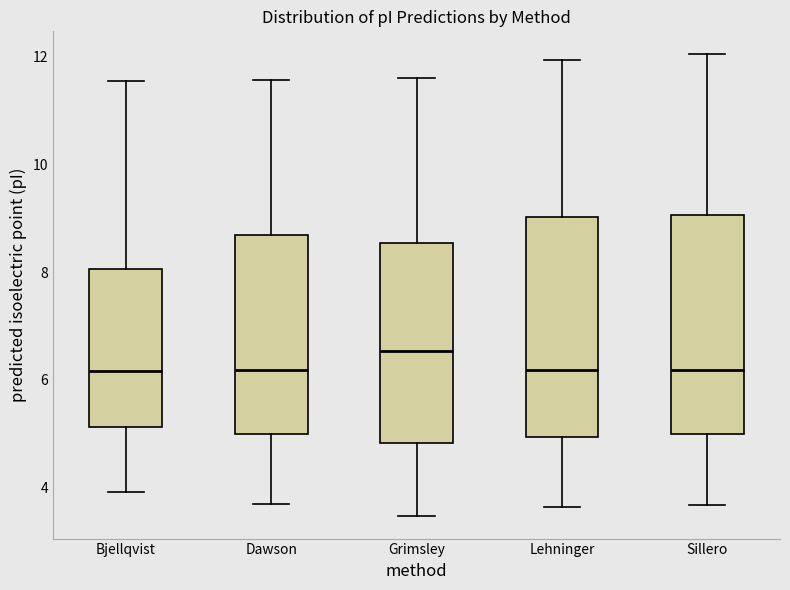

Where is the lower edge of the box for Bjellqvist on the y-axis? The values are not printed on the chart, so give them approximately, as read against the axis.

5.2